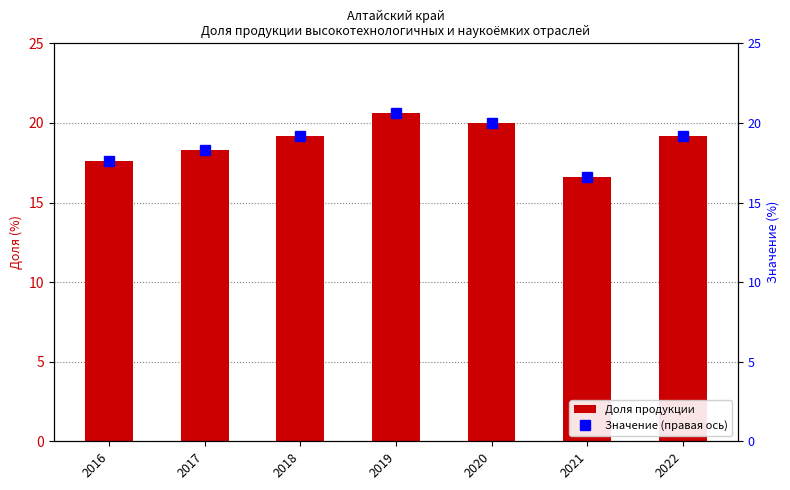

Reading left to right, transcribe all the data shown in this chart.

Доля продукции: 17.6	18.3	19.2	20.6	20.0	16.6	19.2
Значение (правая ось): 17.6	18.3	19.2	20.6	20.0	16.6	19.2